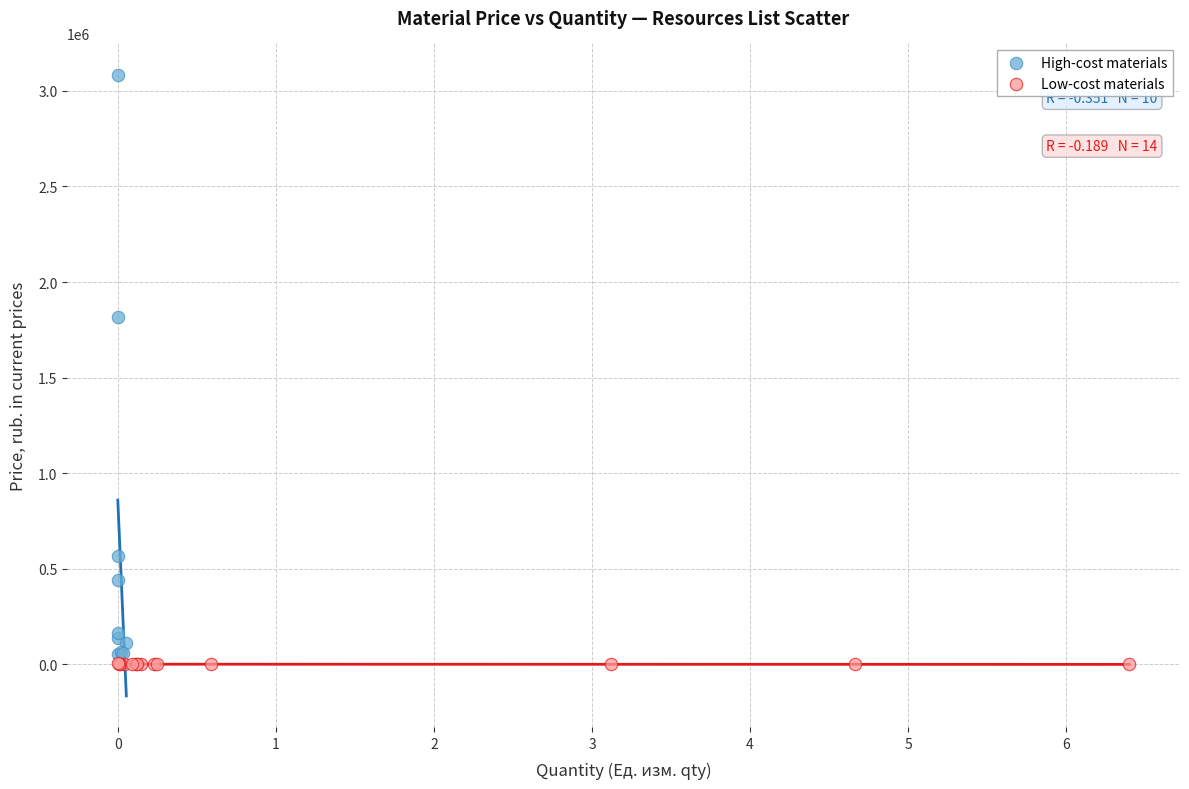

Which series contains the highest Y value?

High-cost materials